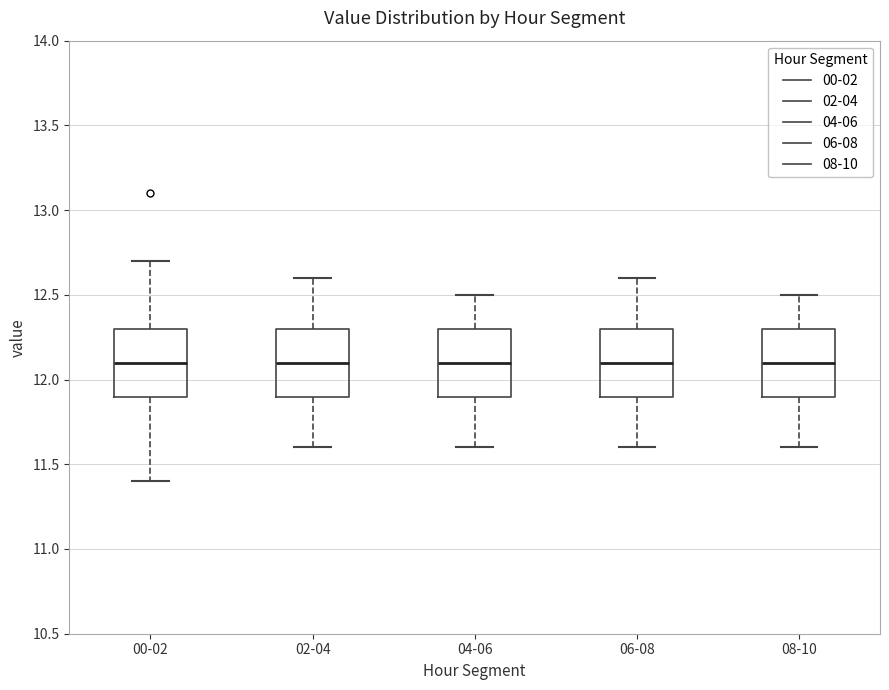

Reading left to right, read every box against the y-axis: the position of its median line, the range the box covers, and the ends of its whiskers. The values are not printed on the chart, so give them approximately, as read against the axis.

00-02: median 12.1, box 11.9 to 12.3, whiskers 11.4 to 12.7
02-04: median 12.1, box 11.9 to 12.3, whiskers 11.6 to 12.6
04-06: median 12.1, box 11.9 to 12.3, whiskers 11.6 to 12.5
06-08: median 12.1, box 11.9 to 12.3, whiskers 11.6 to 12.6
08-10: median 12.1, box 11.9 to 12.3, whiskers 11.6 to 12.5